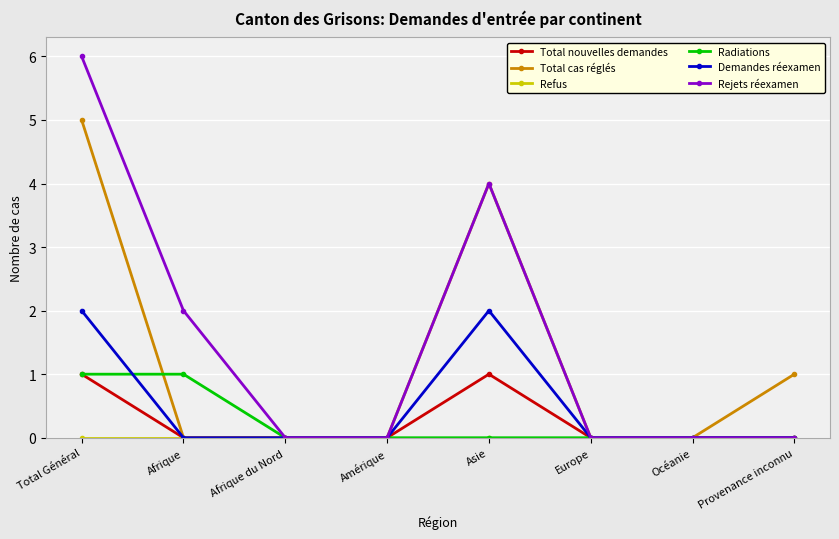

What is the label of the 1st point from the left?

Total Général